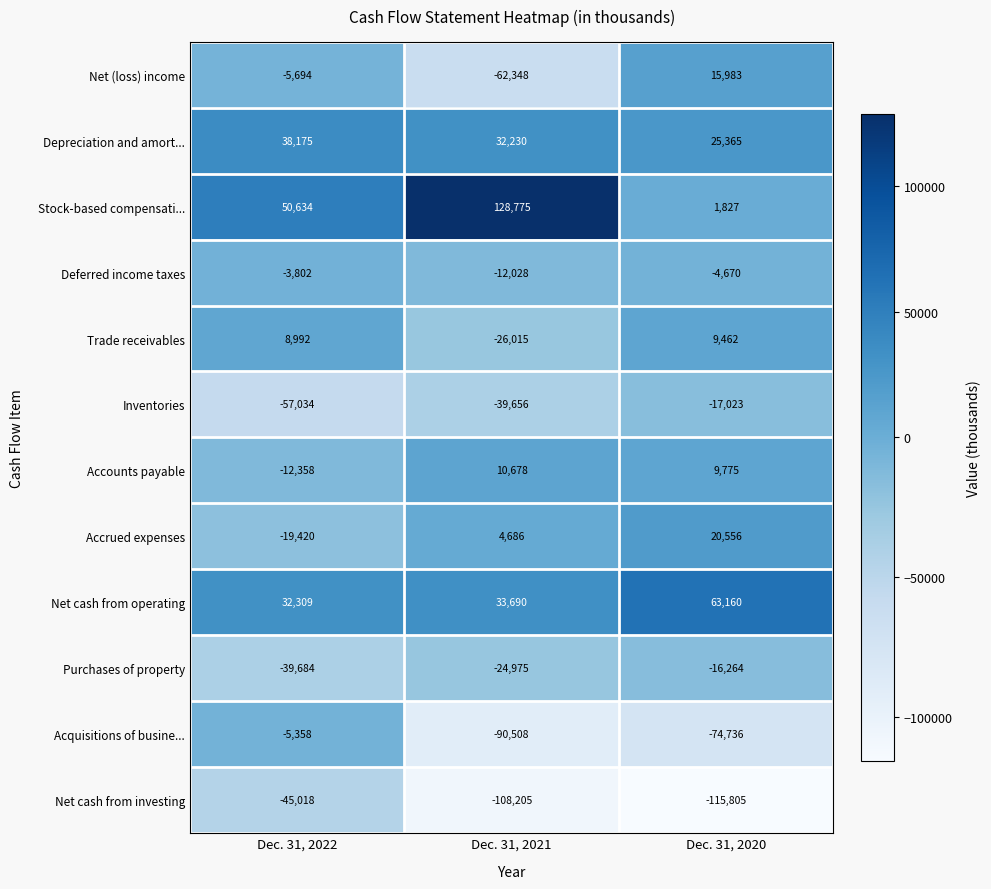

What is the minimum value for Inventories?

-57034